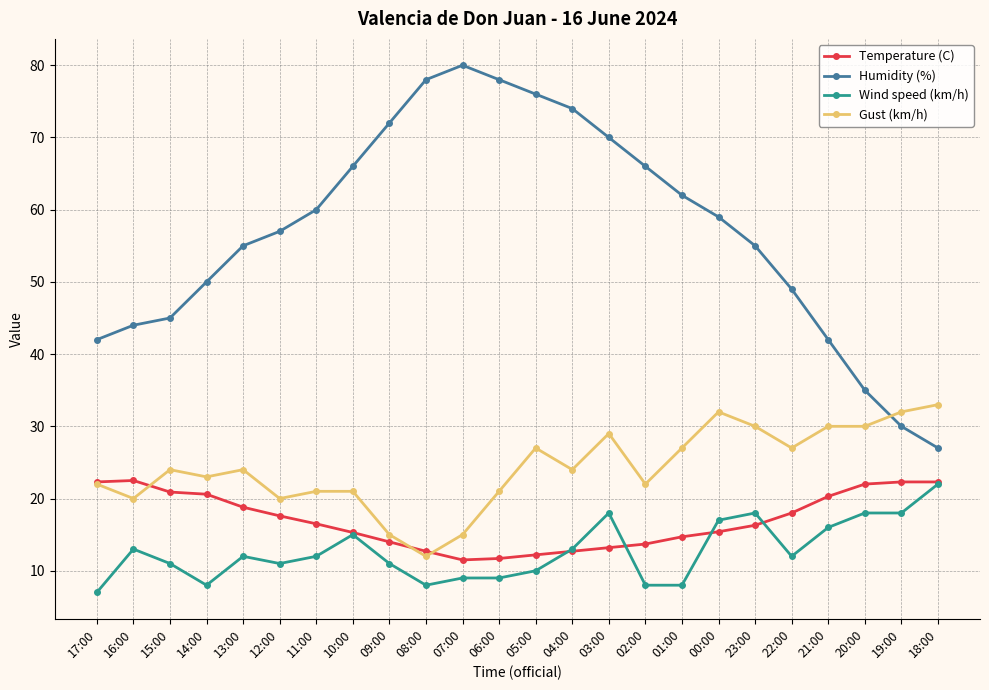

How many categories are shown in the chart?

24